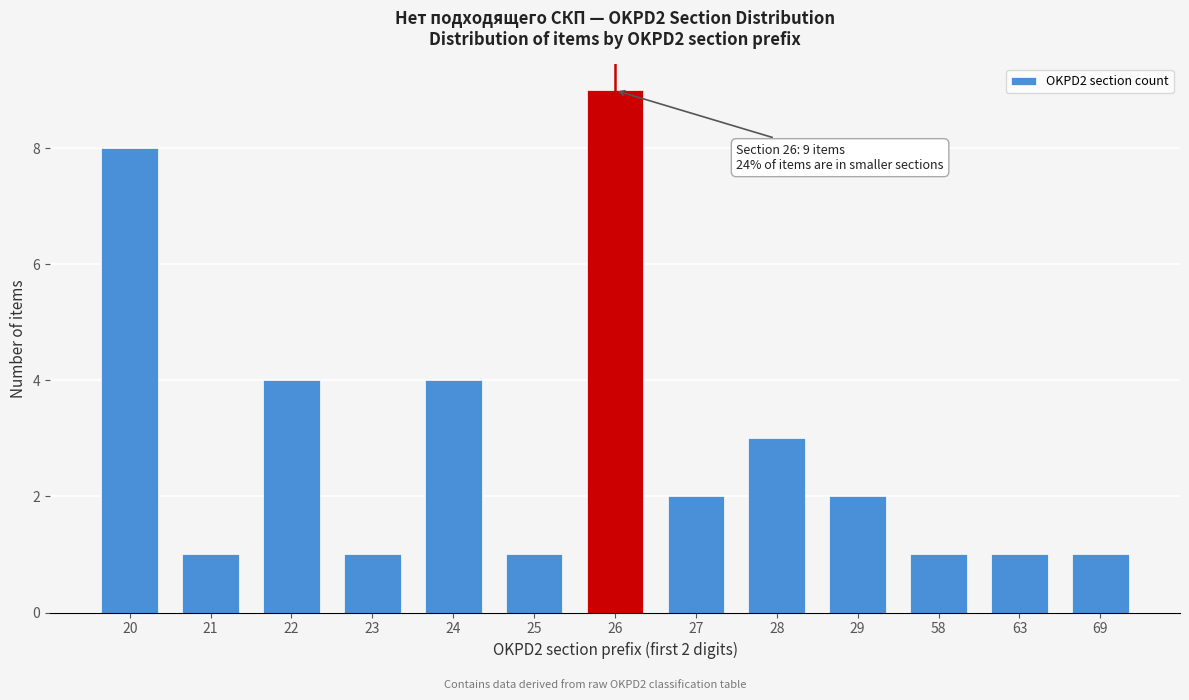

Reading left to right, list all the values displayed in this chart.

20=8	21=1	22=4	23=1	24=4	25=1	26=9	27=2	28=3	29=2	58=1	63=1	69=1